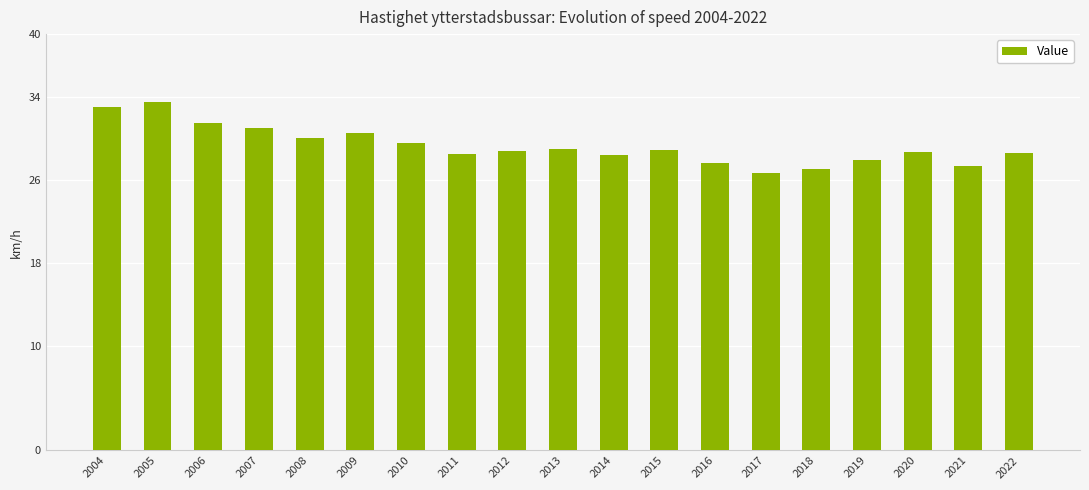

What is the maximum value shown in the chart?

33.5